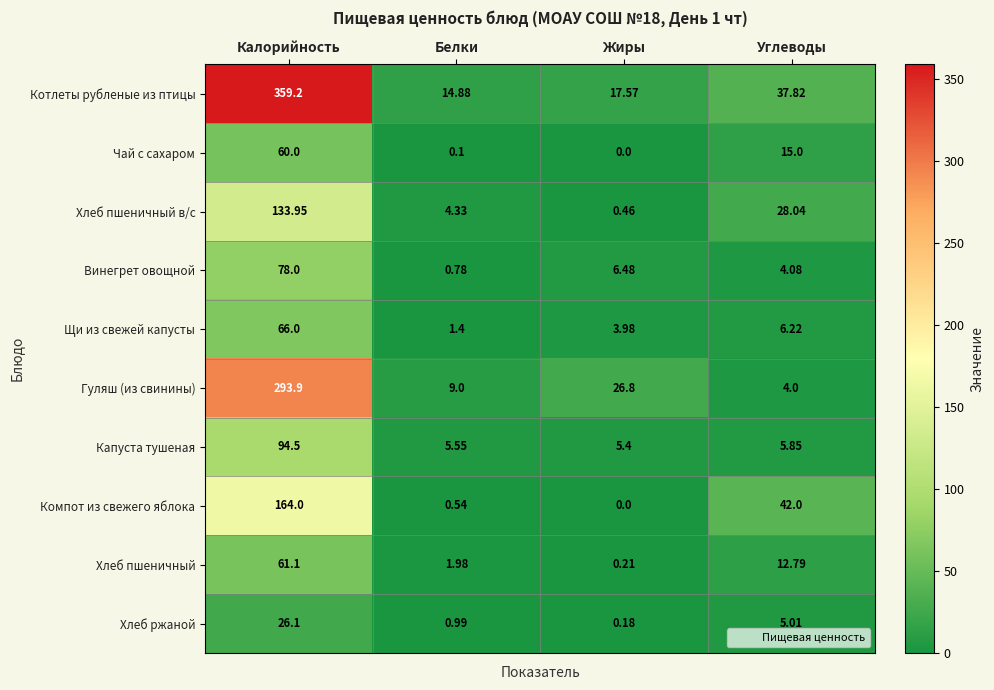

At which label does Гуляш (из свинины) first exceed 26?

Калорийность